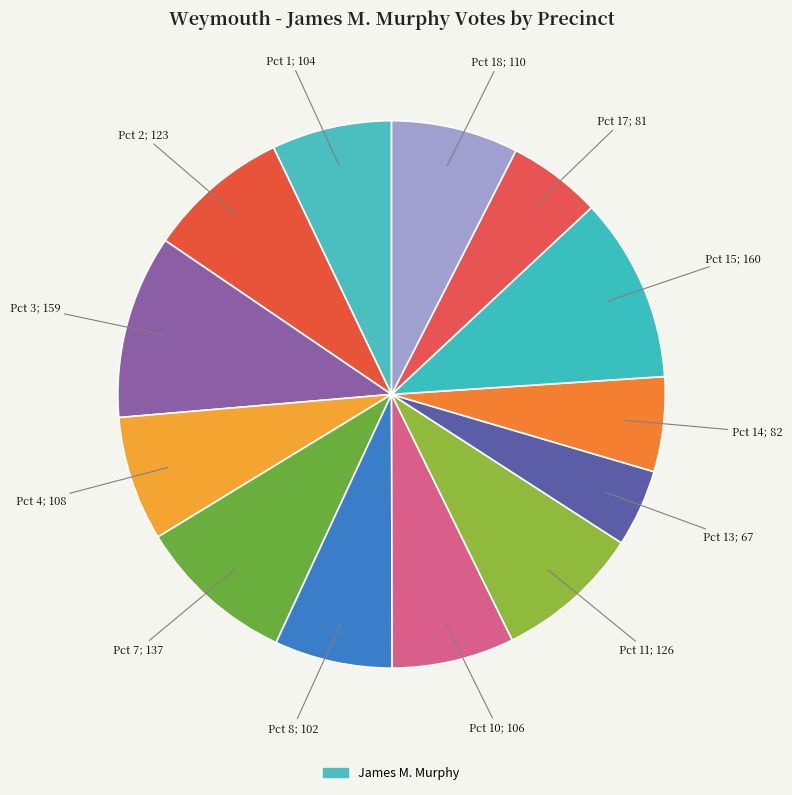

Count the number of slices in the pie.

13